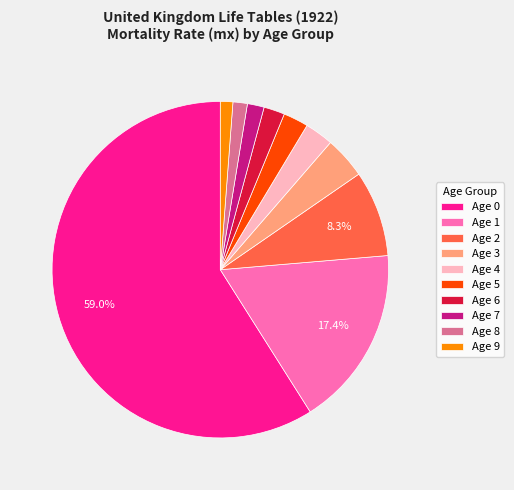

Does any single category account for the majority?

Yes